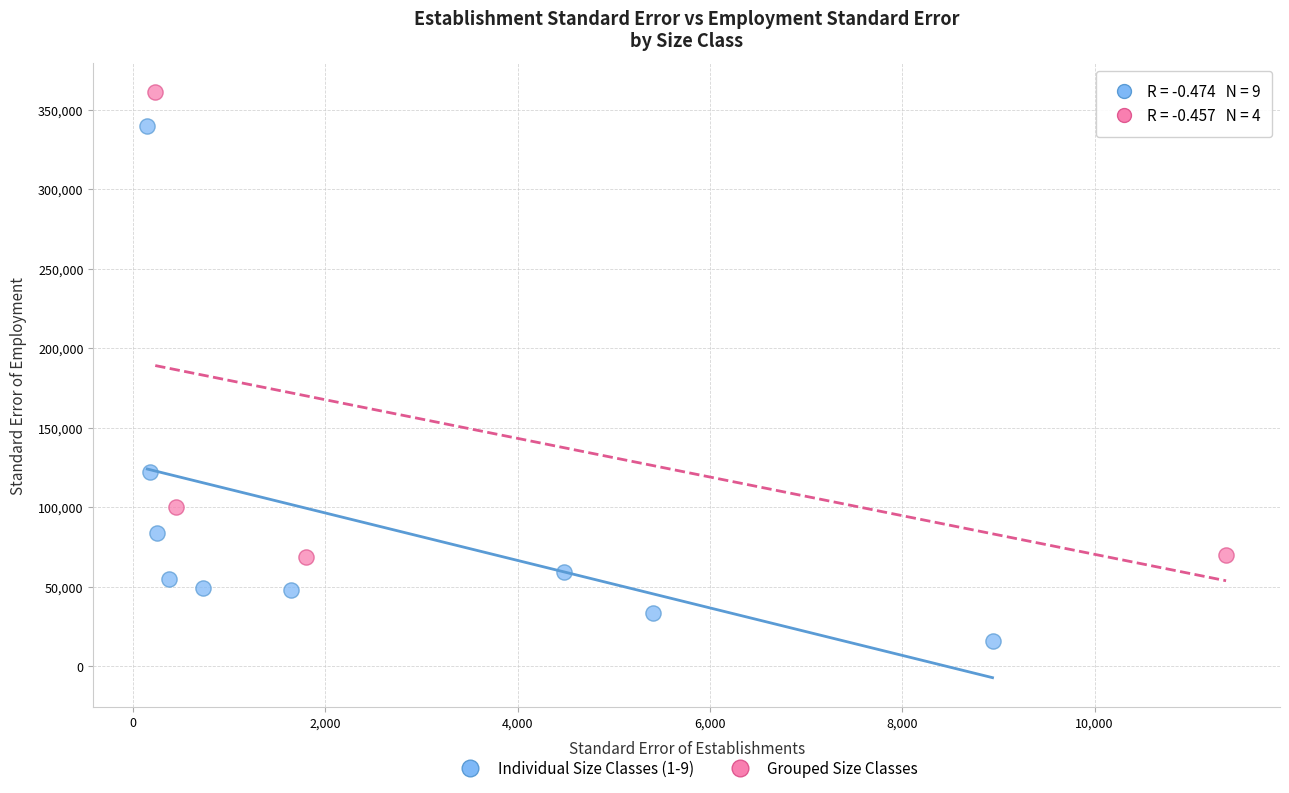

Which series reaches the maximum Y coordinate?

Grouped Size Classes